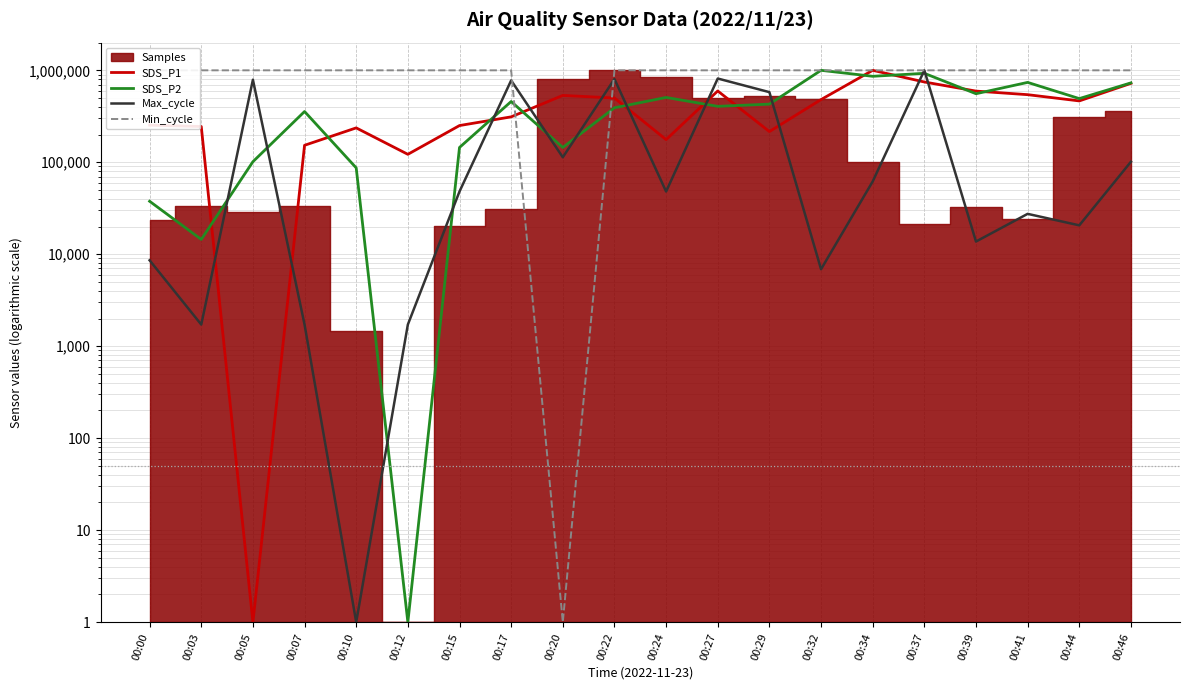

The SDS_P1 series shows 796603.6 at 00:44. True or false?

False